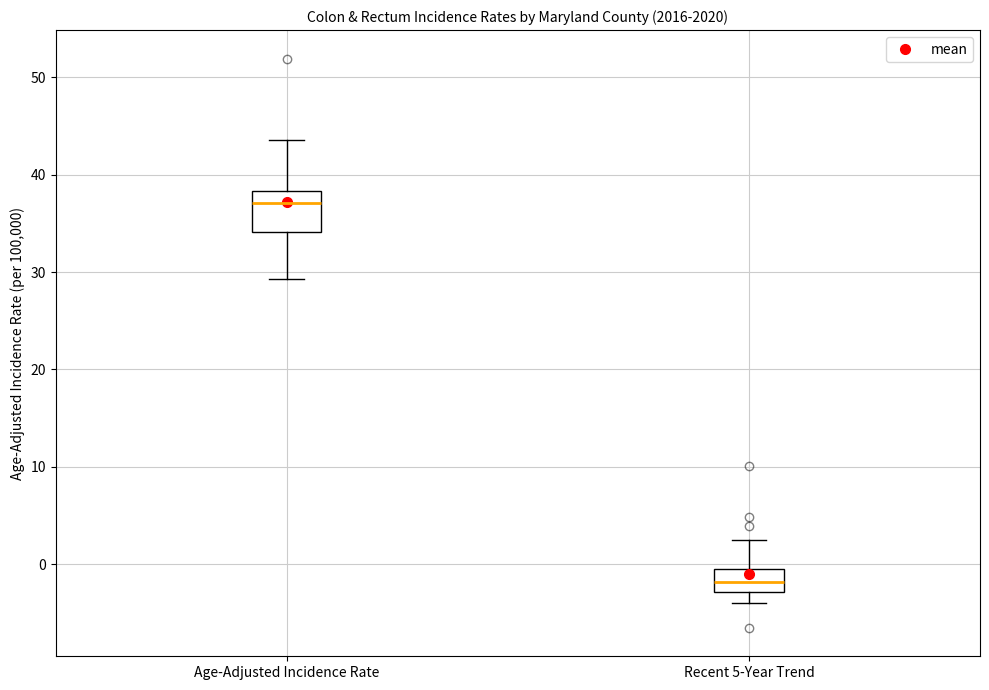

Which box's median line is the lowest?

Recent 5-Year Trend